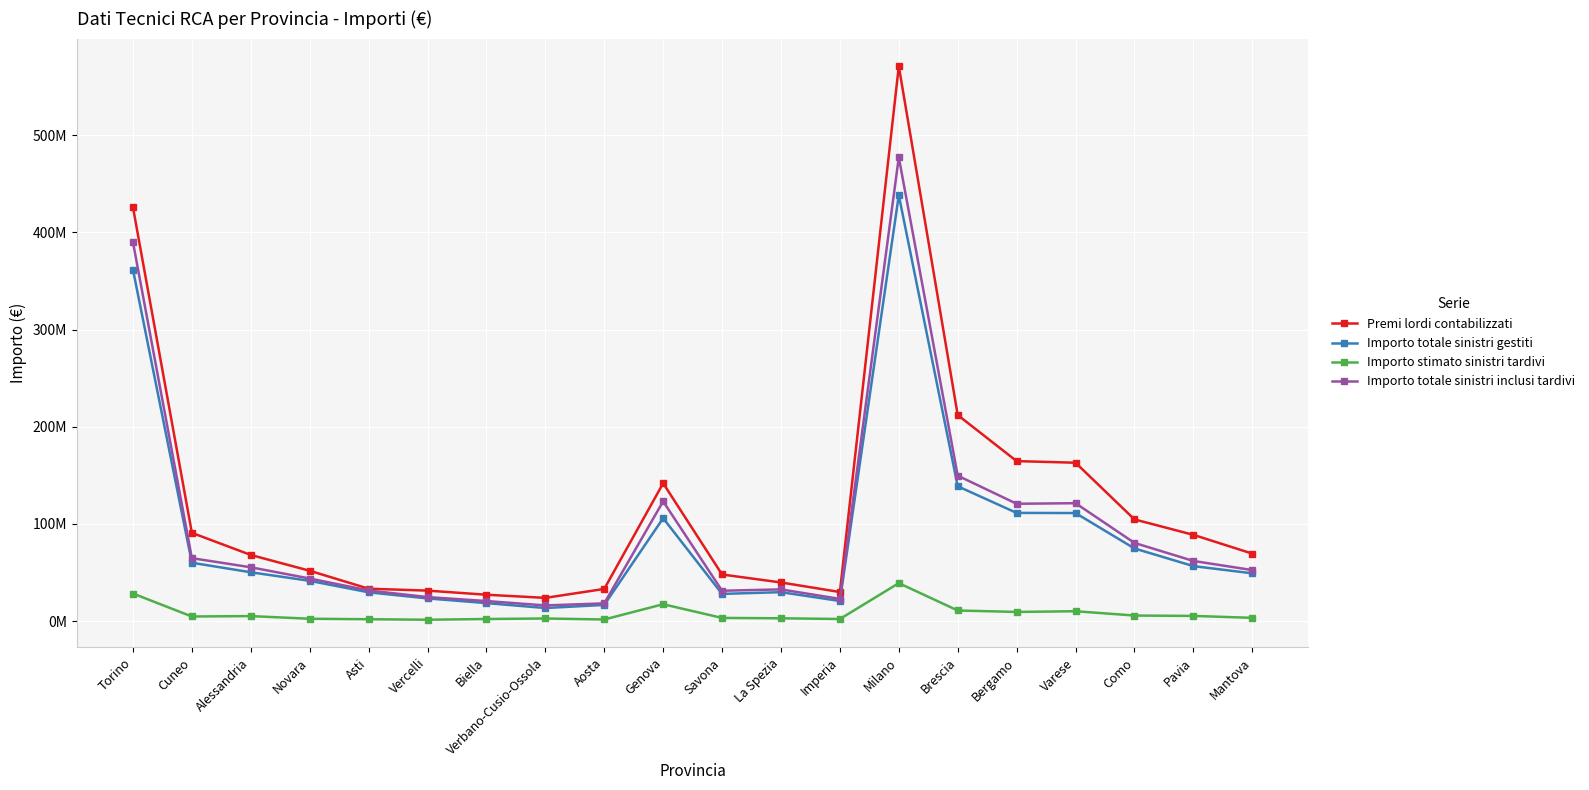

What is the sum of the Importo totale sinistri inclusi tardivi values at Novara and Asti?

75315008